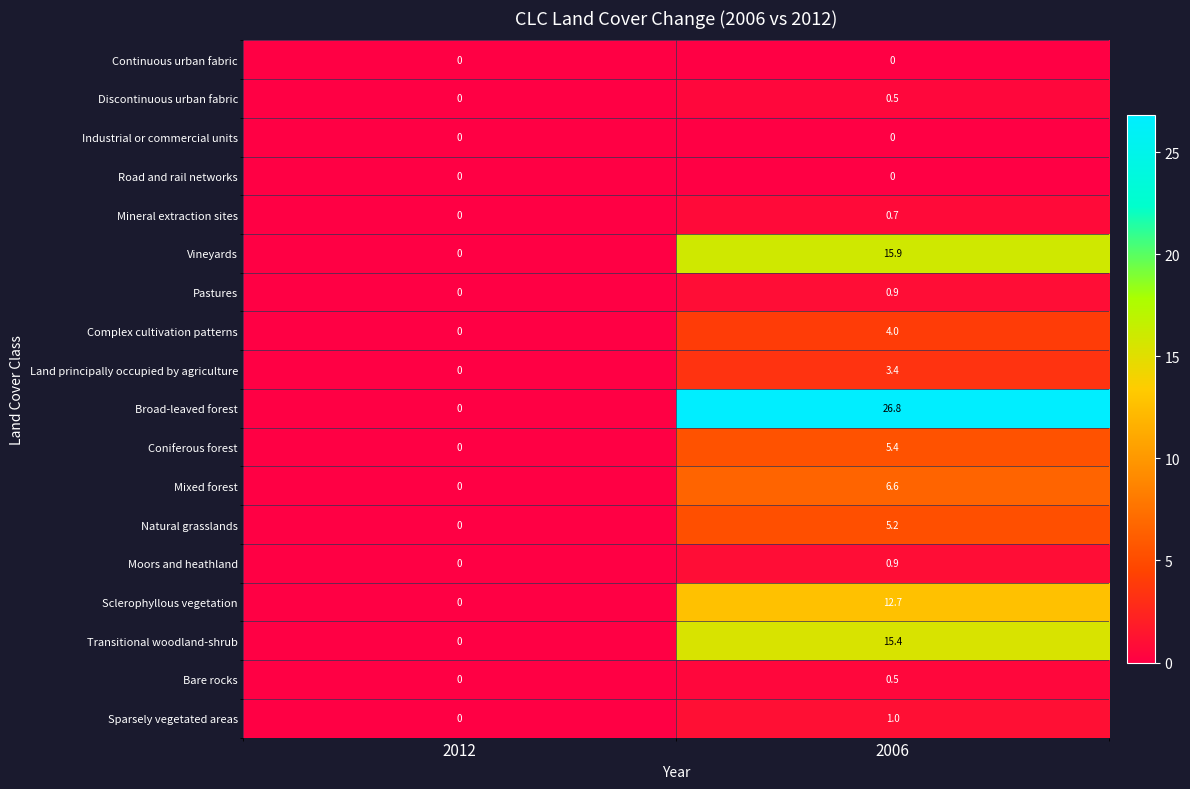

Which series has the largest range (max minus min)?

Broad-leaved forest